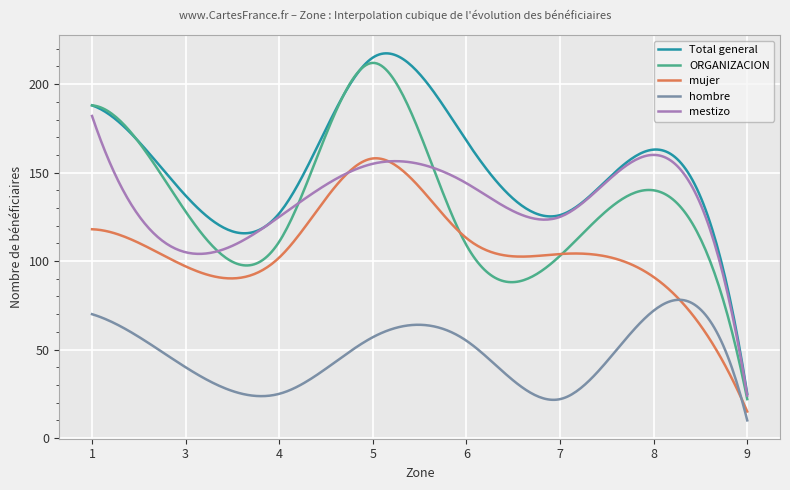

Which series has the largest total across all categories?

Total general